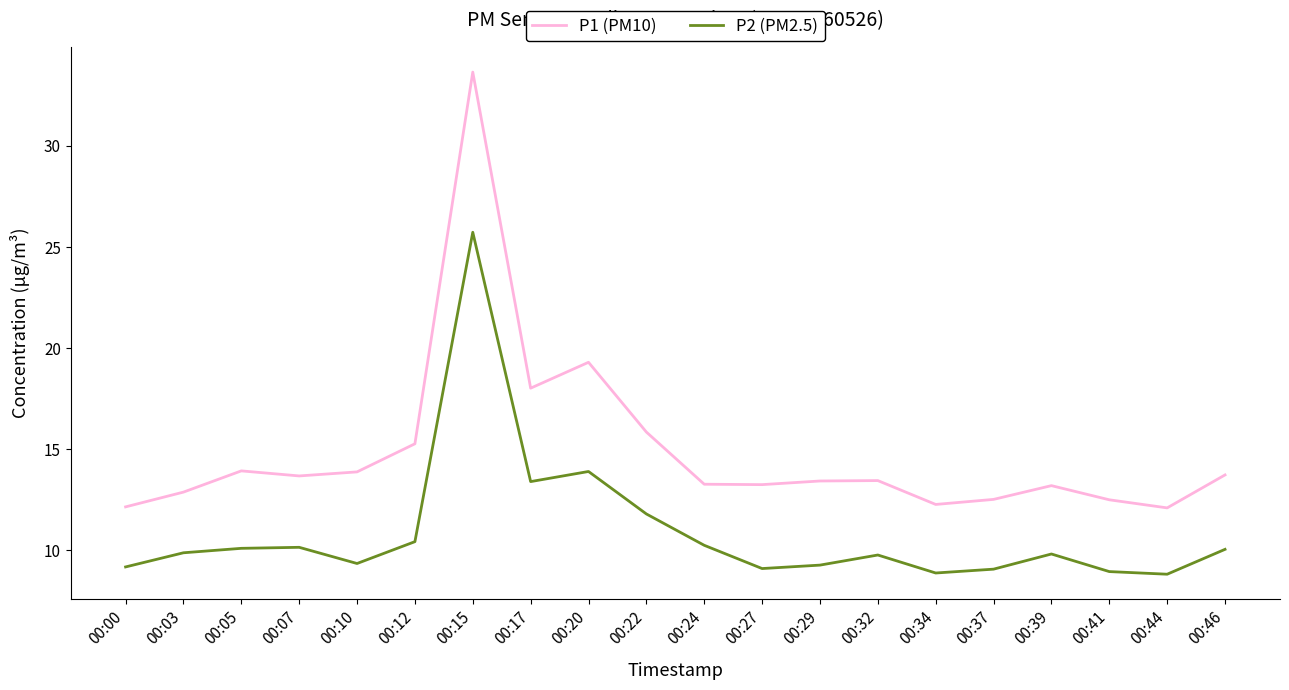

Rank the series by their average value, from highest to lowest.

P1 (PM10), P2 (PM2.5)